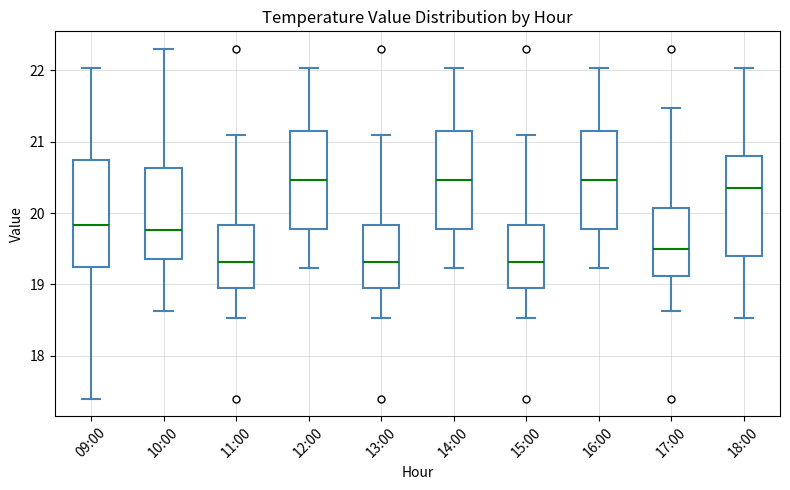

Reading left to right, read every box against the y-axis: the position of its median line, the range the box covers, and the ends of its whiskers. The values are not printed on the chart, so give them approximately, as read against the axis.

09:00: median 19.8, box 19.3 to 20.7, whiskers 17.4 to 22.0
10:00: median 19.8, box 19.4 to 20.6, whiskers 18.6 to 22.3
11:00: median 19.3, box 19.0 to 19.8, whiskers 18.5 to 21.1
12:00: median 20.5, box 19.8 to 21.2, whiskers 19.2 to 22.0
13:00: median 19.3, box 19.0 to 19.8, whiskers 18.5 to 21.1
14:00: median 20.5, box 19.8 to 21.2, whiskers 19.2 to 22.0
15:00: median 19.3, box 19.0 to 19.8, whiskers 18.5 to 21.1
16:00: median 20.5, box 19.8 to 21.2, whiskers 19.2 to 22.0
17:00: median 19.5, box 19.1 to 20.1, whiskers 18.6 to 21.5
18:00: median 20.4, box 19.4 to 20.8, whiskers 18.5 to 22.0